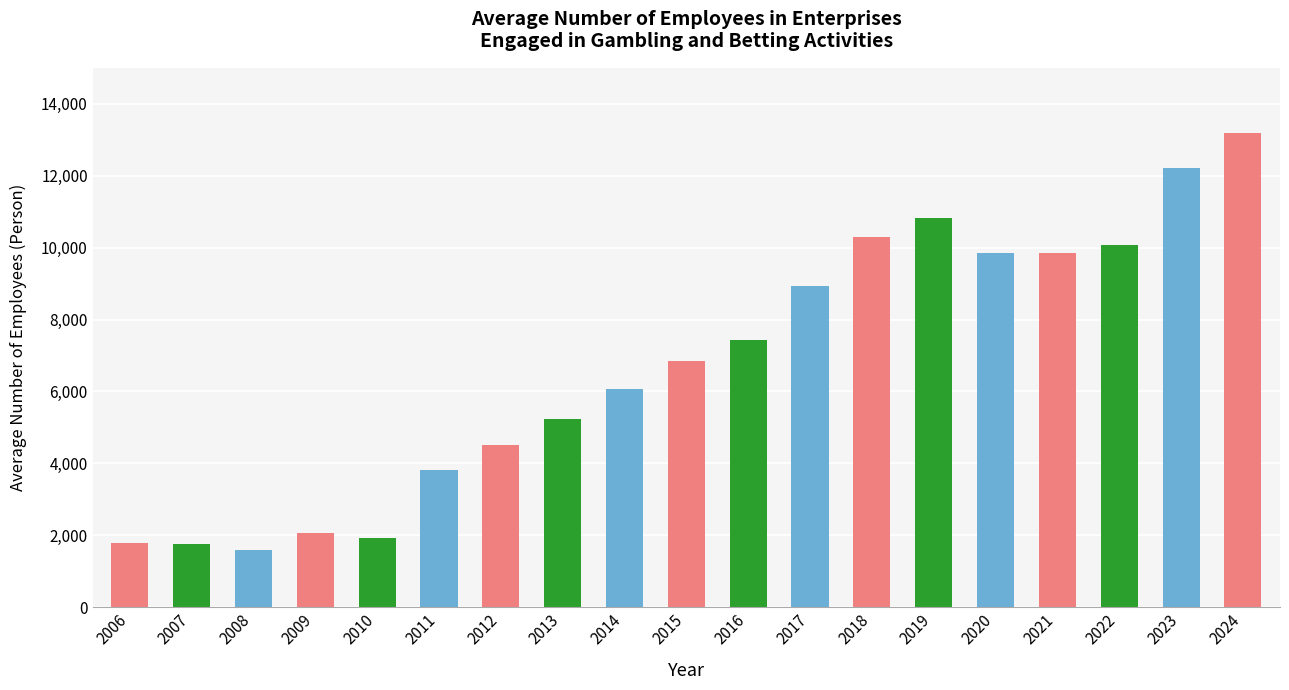

Is it true that the value at 2024 is 13194?

True